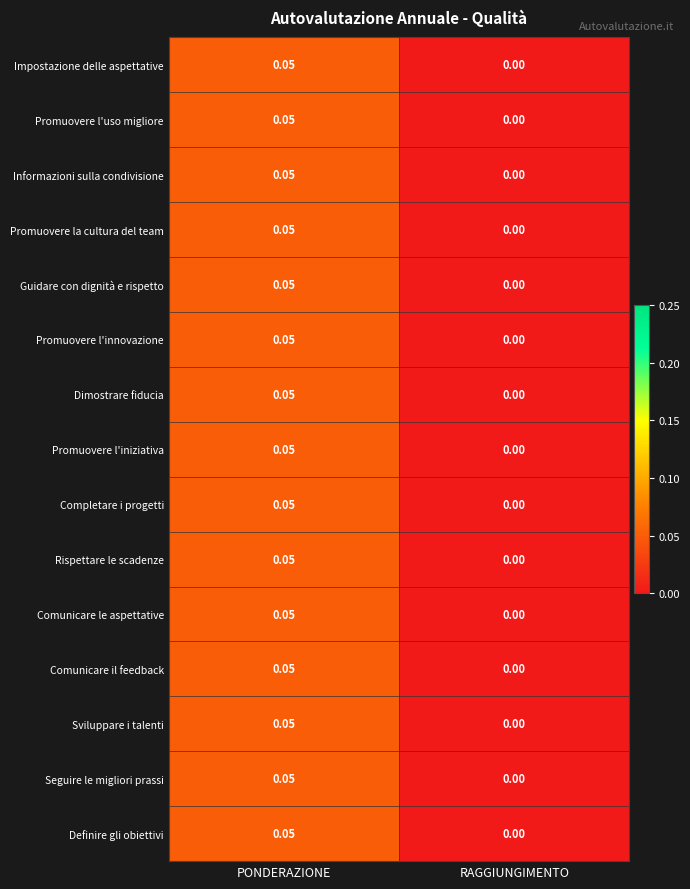

Which category has the lowest value in the Promuovere l'iniziativa series?

RAGGIUNGIMENTO